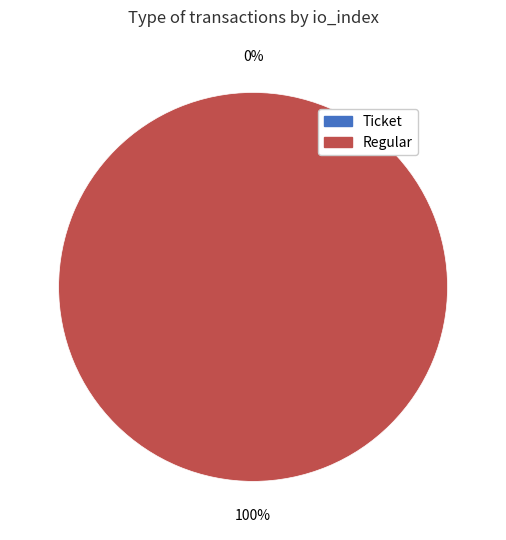

Is Regular (index 22) the majority of the pie?

Yes